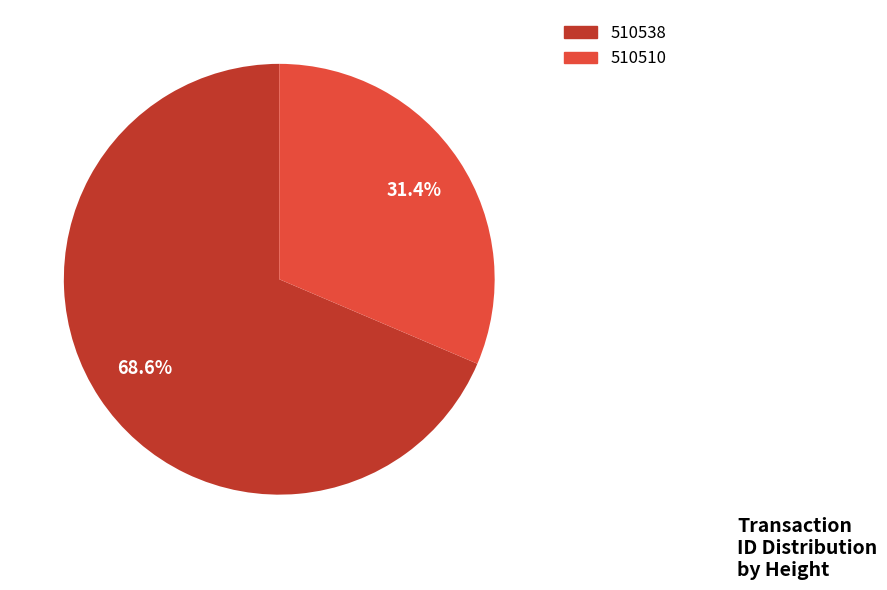

To the nearest percent, what is the combined percentage of 510510 and 510538?

100%